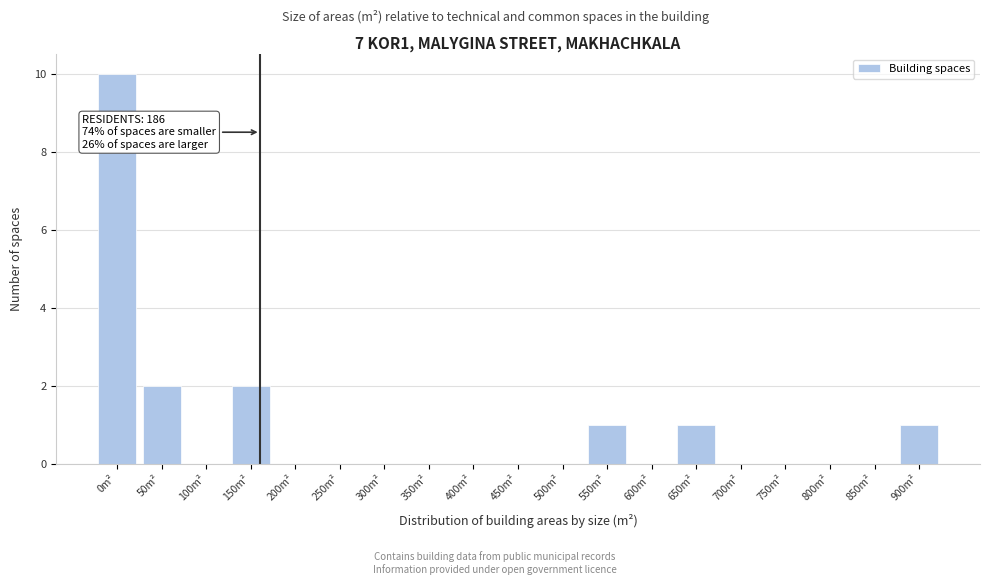

Reading left to right, extract all data points from this chart.

0m²=10	50m²=2	100m²=0	150m²=2	200m²=0	250m²=0	300m²=0	350m²=0	400m²=0	450m²=0	500m²=0	550m²=1	600m²=0	650m²=1	700m²=0	750m²=0	800m²=0	850m²=0	900m²=1